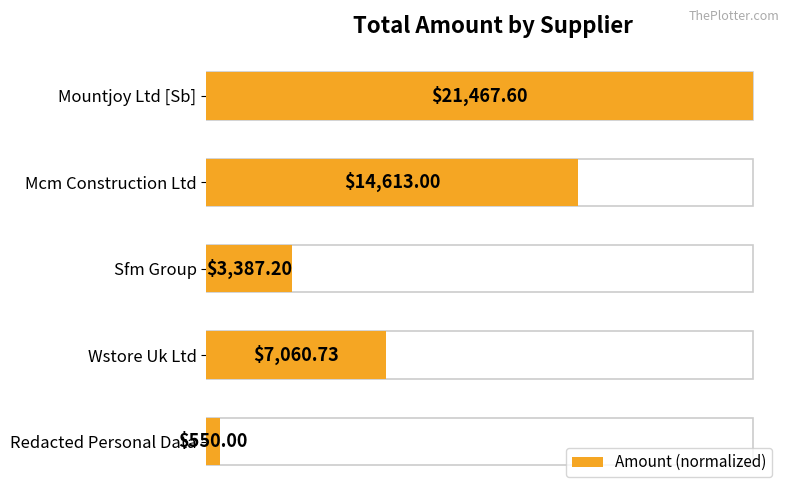

Between Redacted Personal Data and Wstore Uk Ltd, which is larger?

Wstore Uk Ltd